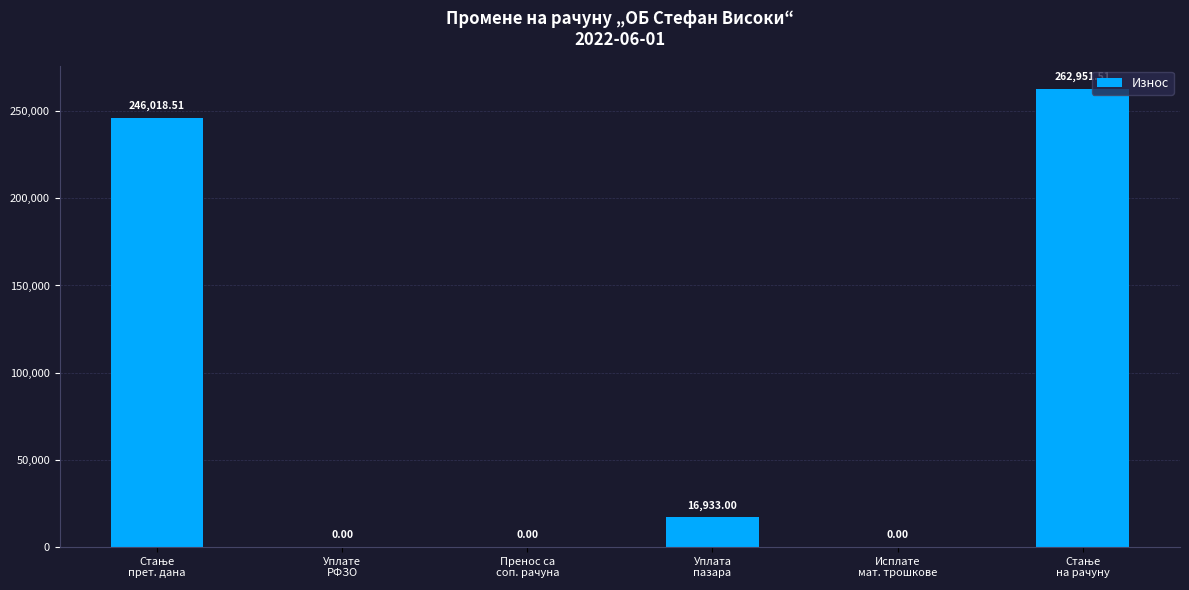

What is the sum of all values?

525903.0